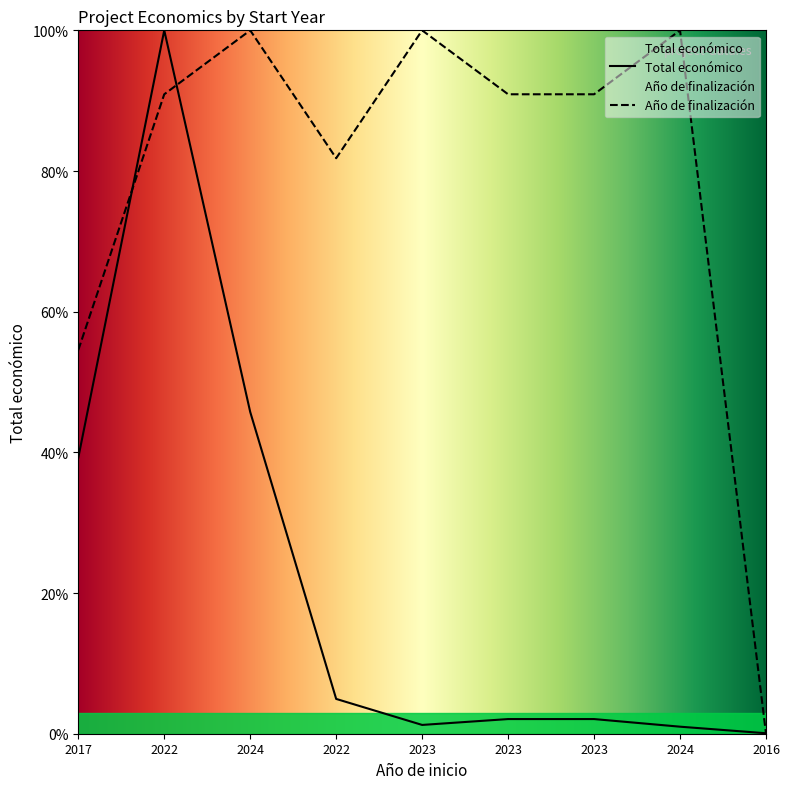

Count the number of categories in the chart.

9